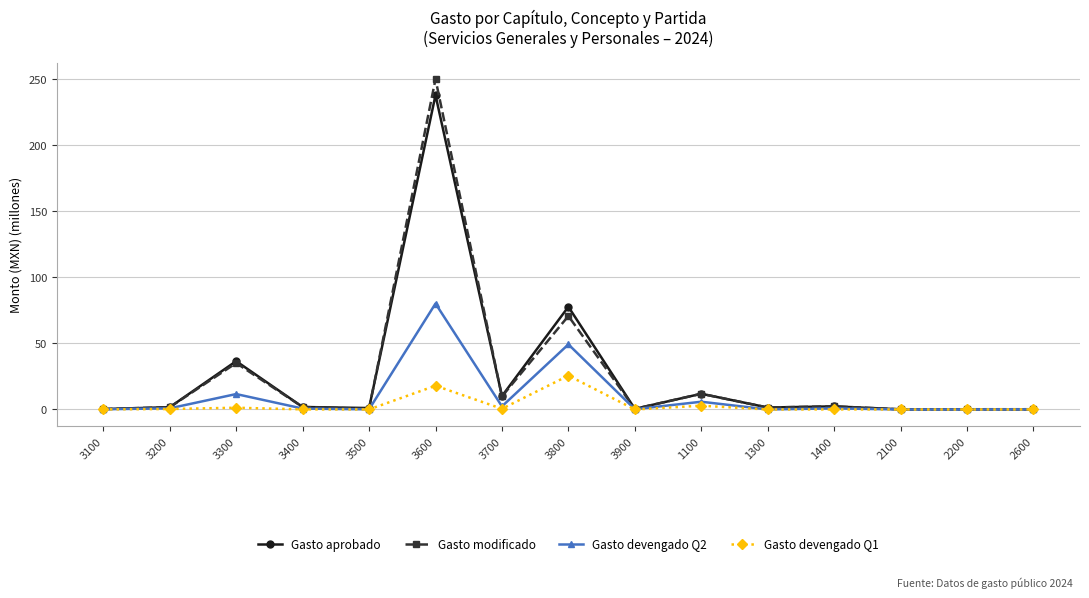

True or false: Gasto modificado has a value of 60.2 at 3300.

False